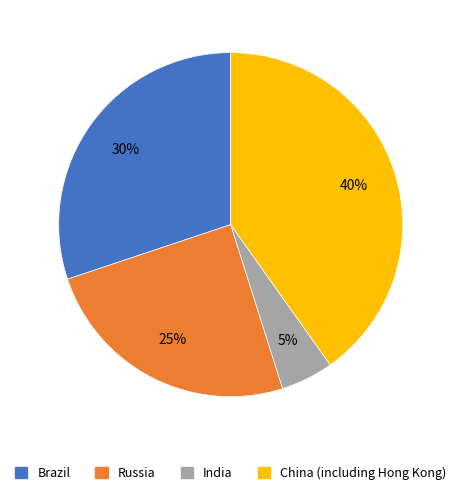

Is the sum of India and China (including Hong Kong) greater than half?

No